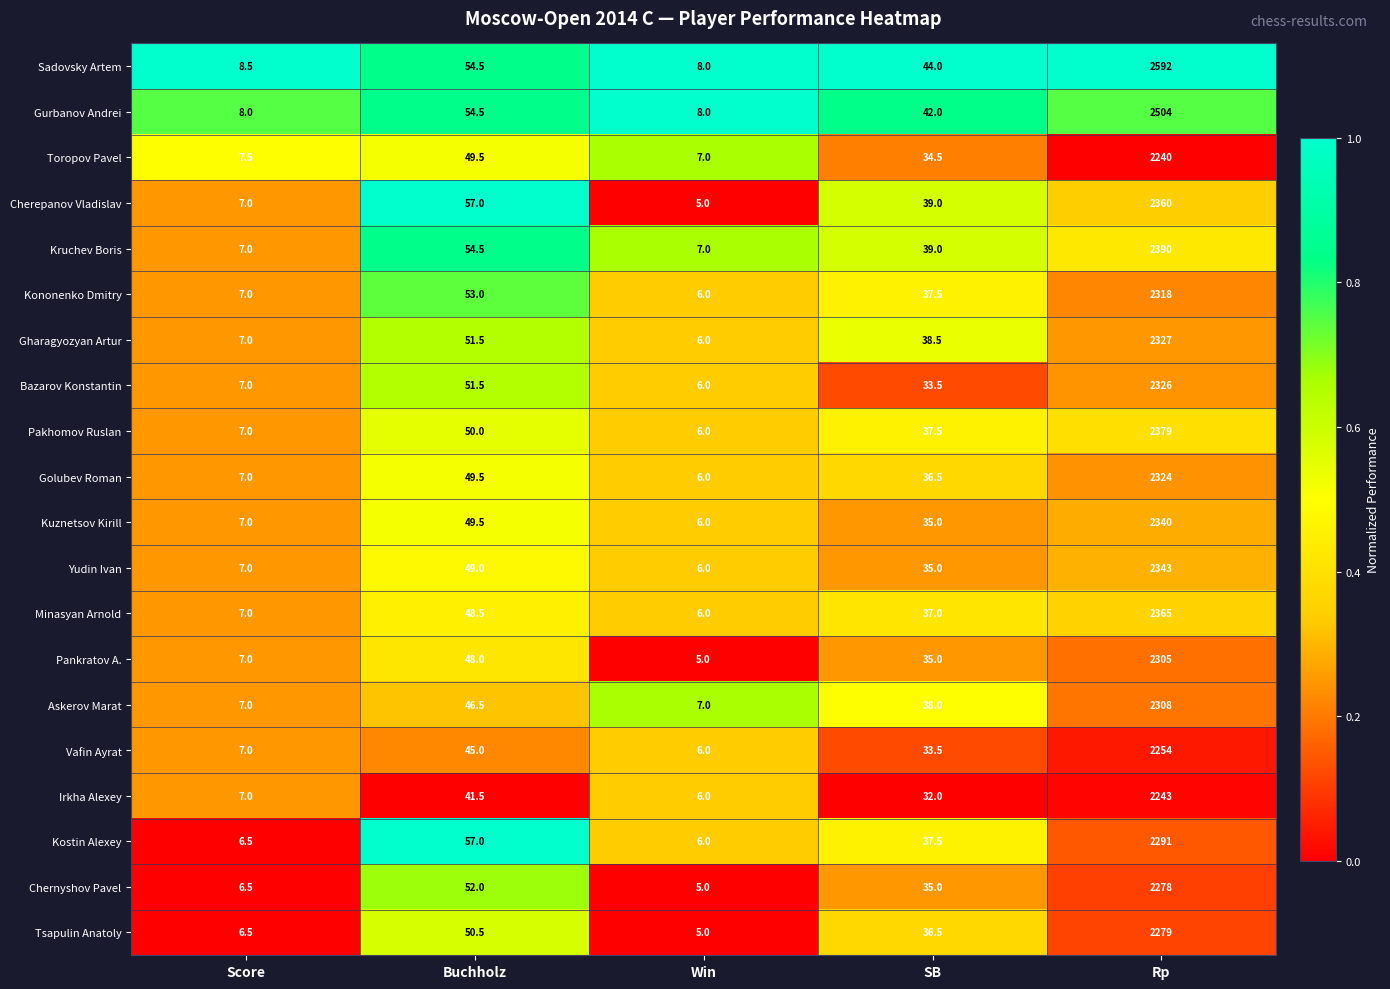

The Irkha Alexey series shows 6.0 at Win. True or false?

True